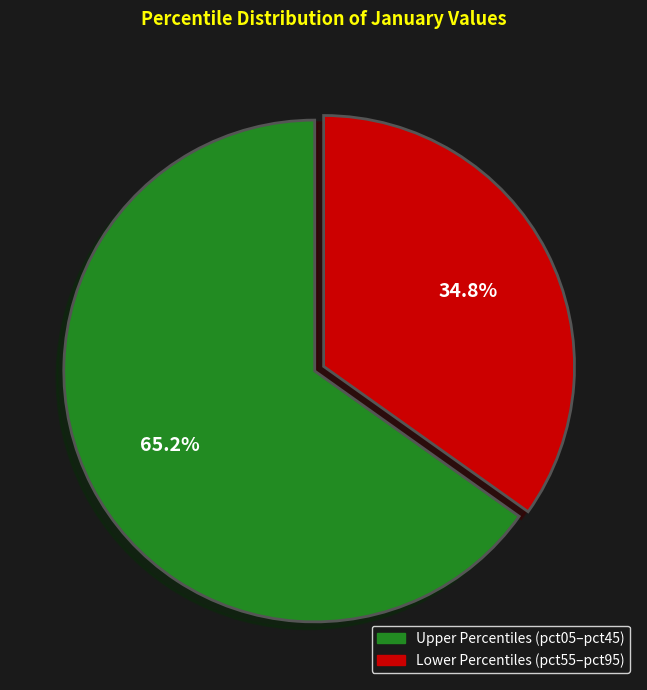

Is there any slice that represents more than half of the pie?

Yes